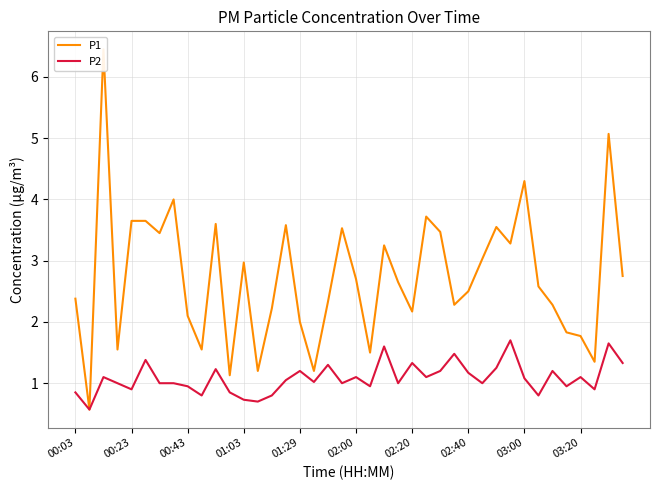

Reading left to right, extract all data points from this chart.

P1: 2.4	0.6	6.5	1.6	3.6	3.6	3.5	4.0	2.1	1.6	3.6	1.1	3.0	1.2	2.2	3.6	2.0	1.2	2.3	3.5	2.7	1.5	3.2	2.6	2.2	3.7	3.5	2.3	2.5	3.0	3.5	3.3	4.3	2.6	2.3	1.8	1.8	1.4	5.1	2.8
P2: 0.8	0.6	1.1	1.0	0.9	1.4	1.0	1.0	0.9	0.8	1.2	0.8	0.7	0.7	0.8	1.1	1.2	1.0	1.3	1.0	1.1	0.9	1.6	1.0	1.3	1.1	1.2	1.5	1.2	1.0	1.2	1.7	1.1	0.8	1.2	0.9	1.1	0.9	1.6	1.3